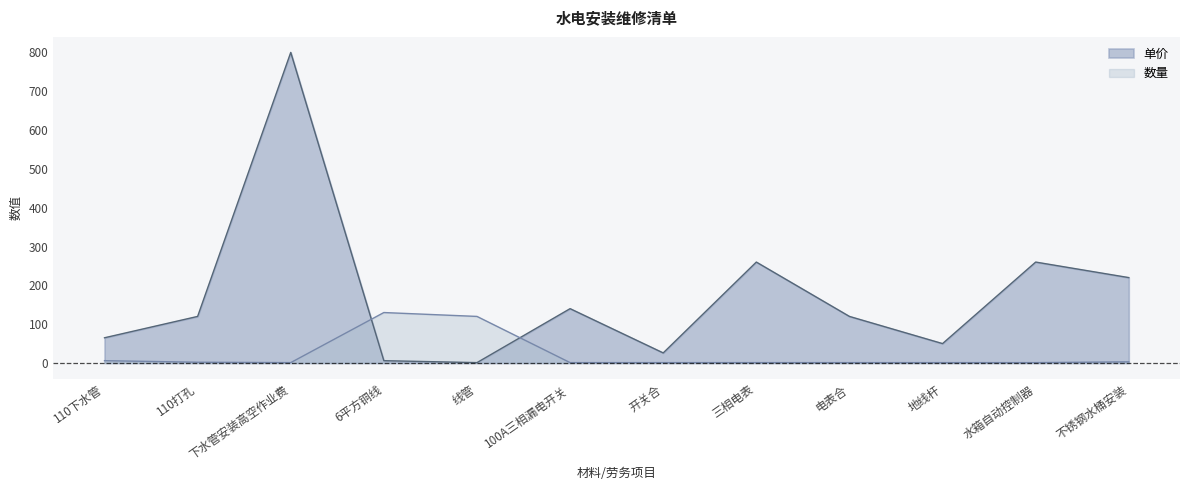

True or false: 单价 and 数量 intersect in this chart.

True